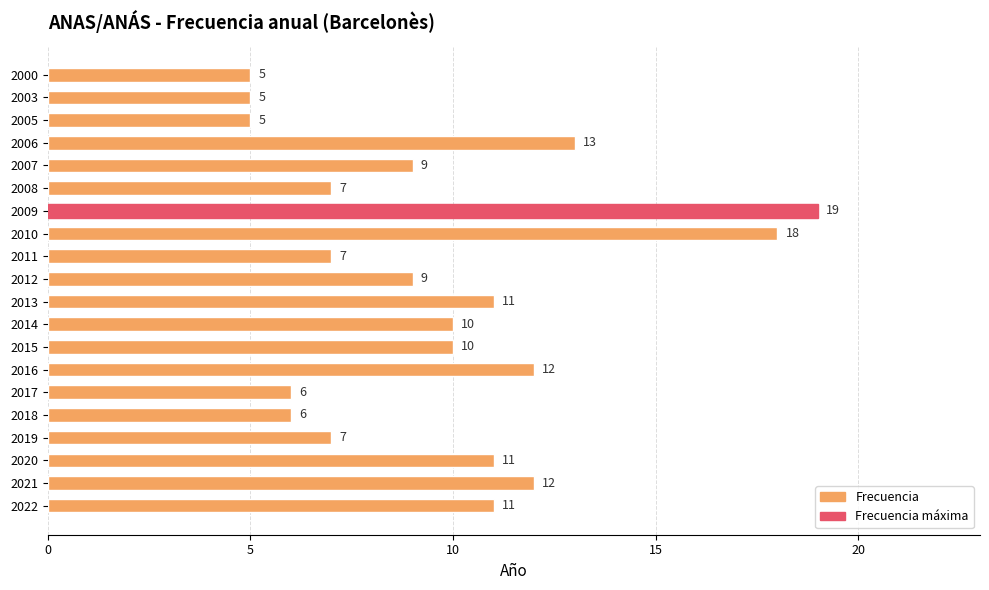

What is the average value?

10